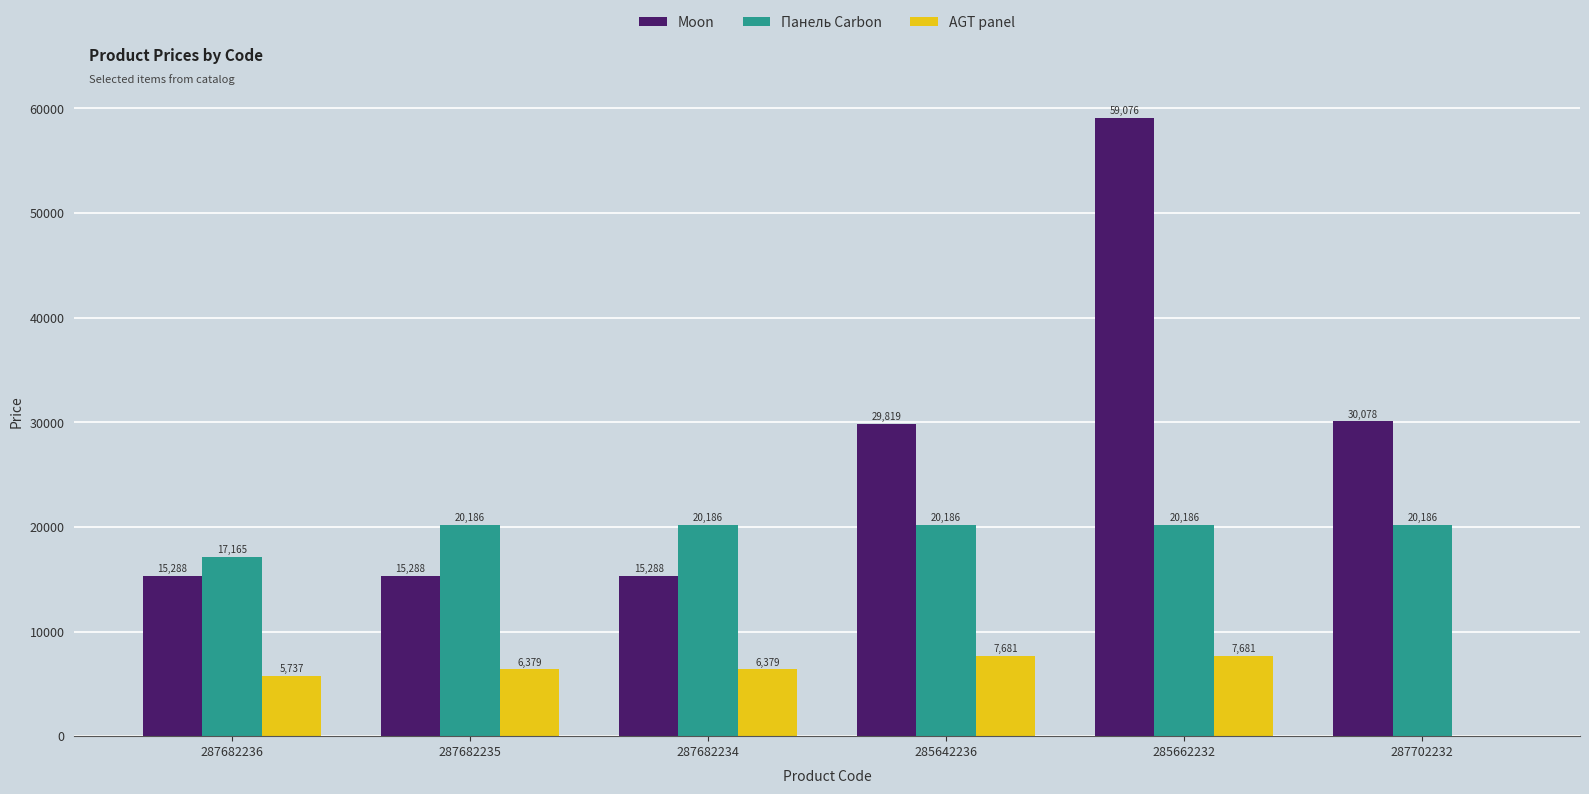

Which series has the largest range (max minus min)?

Moon